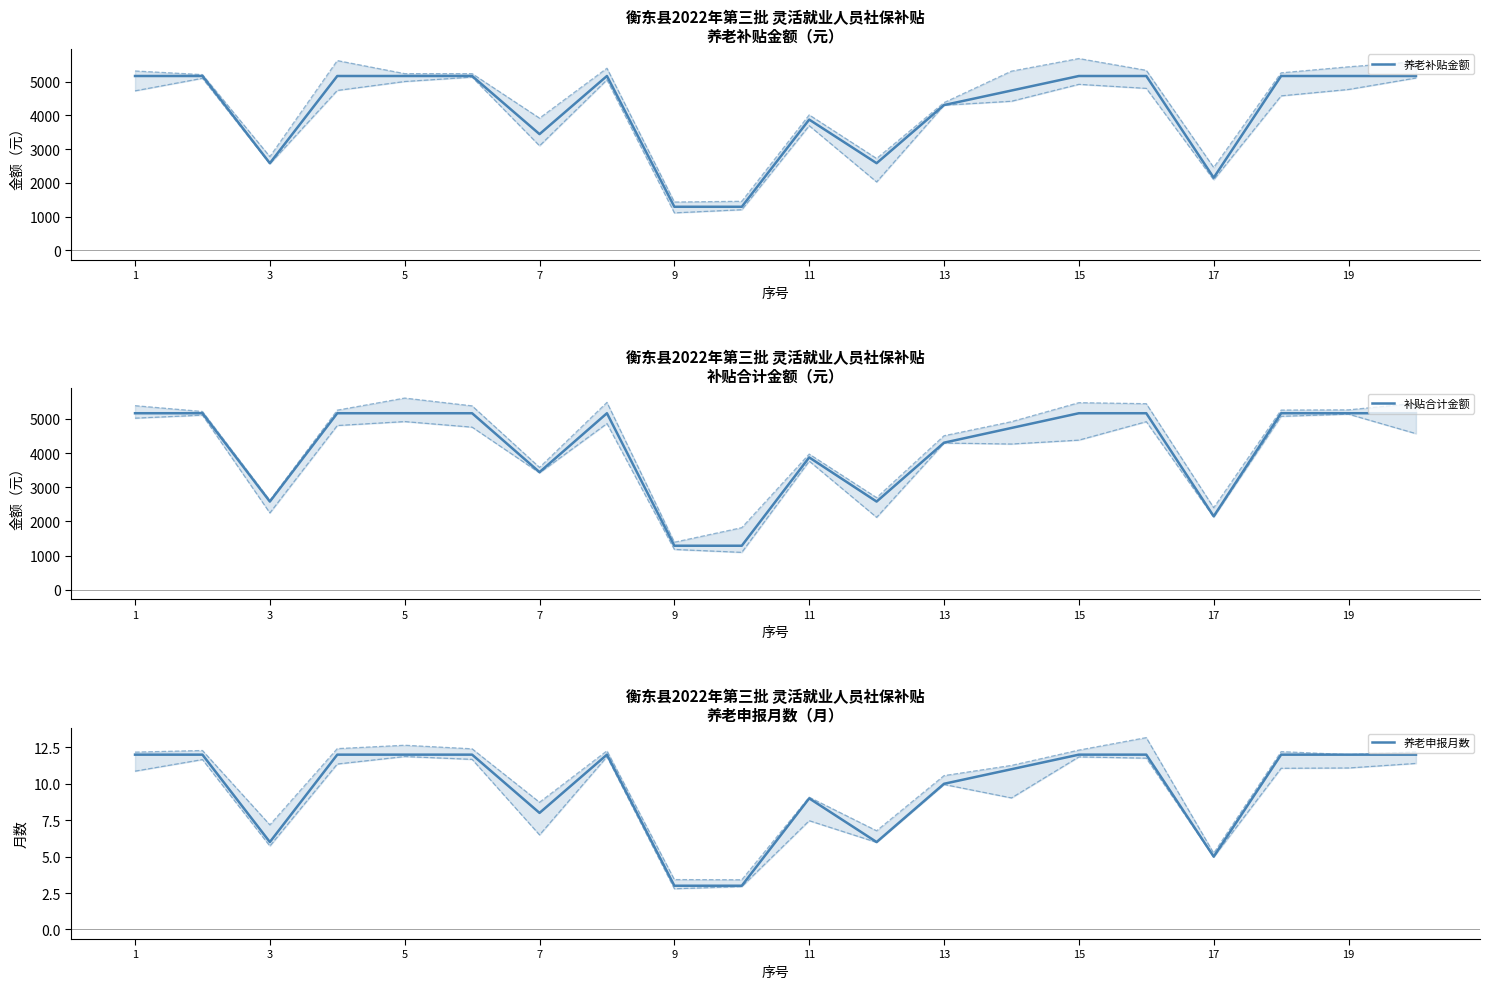

Is this an area chart (filled region under the line)?

No